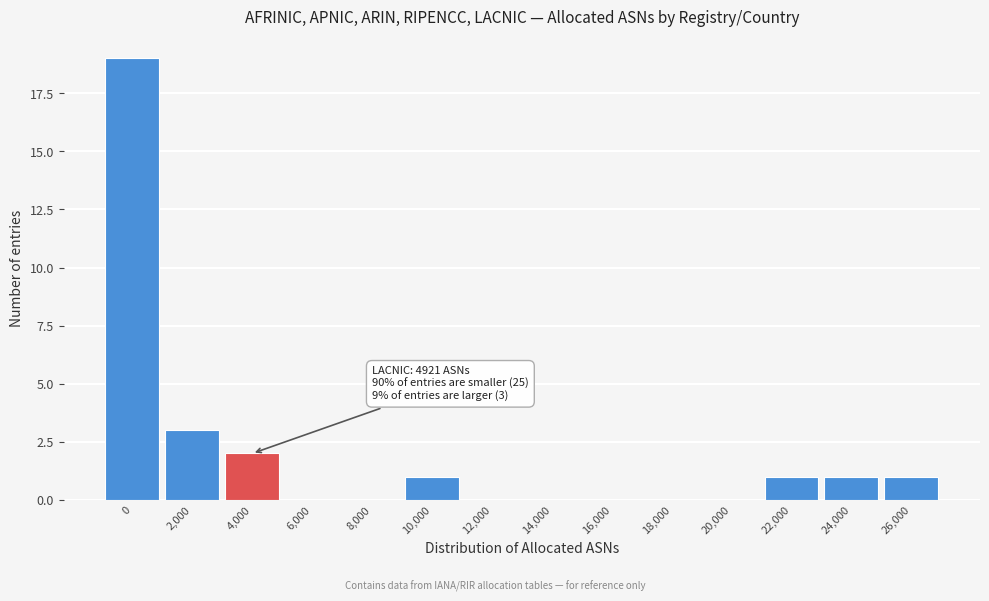

Reading left to right, transcribe all the data shown in this chart.

0=19	2,000=3	4,000=2	6,000=0	8,000=0	10,000=1	12,000=0	14,000=0	16,000=0	18,000=0	20,000=0	22,000=1	24,000=1	26,000=1